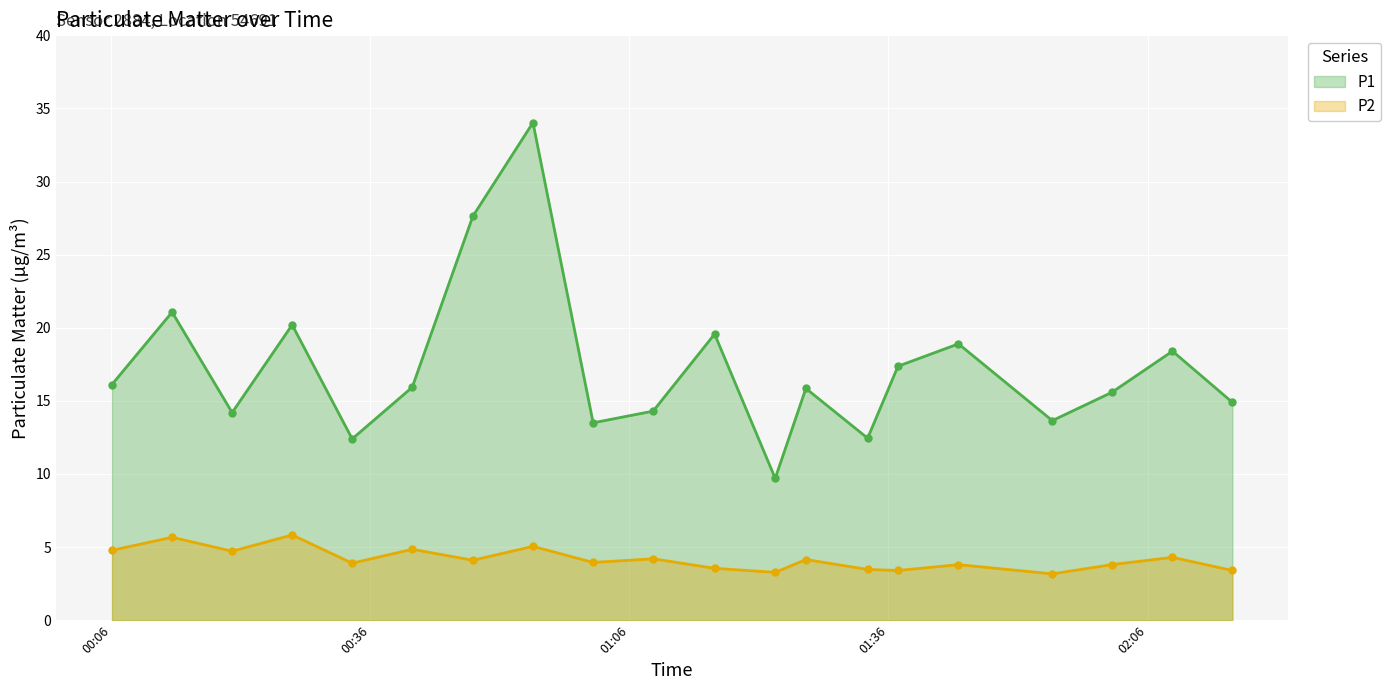

Which series has the largest total across all categories?

P1